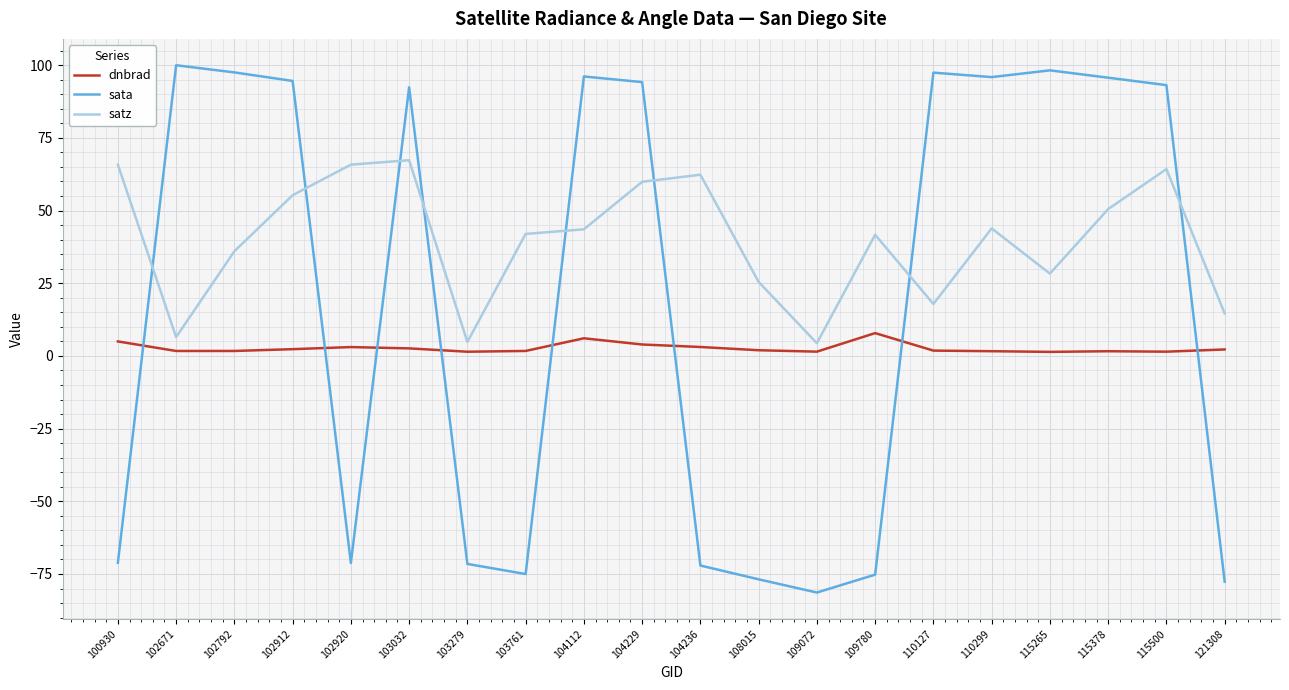

In satz, how many points are lower than both neighbors (excluding endpoints)?

5